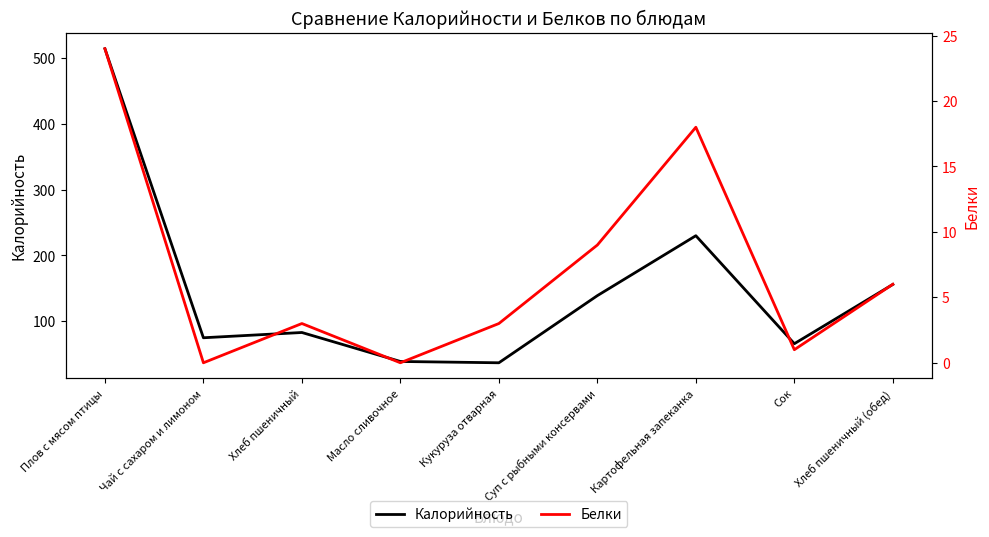

Rank the series at Сок from lowest to highest value.

Белки, Калорийность